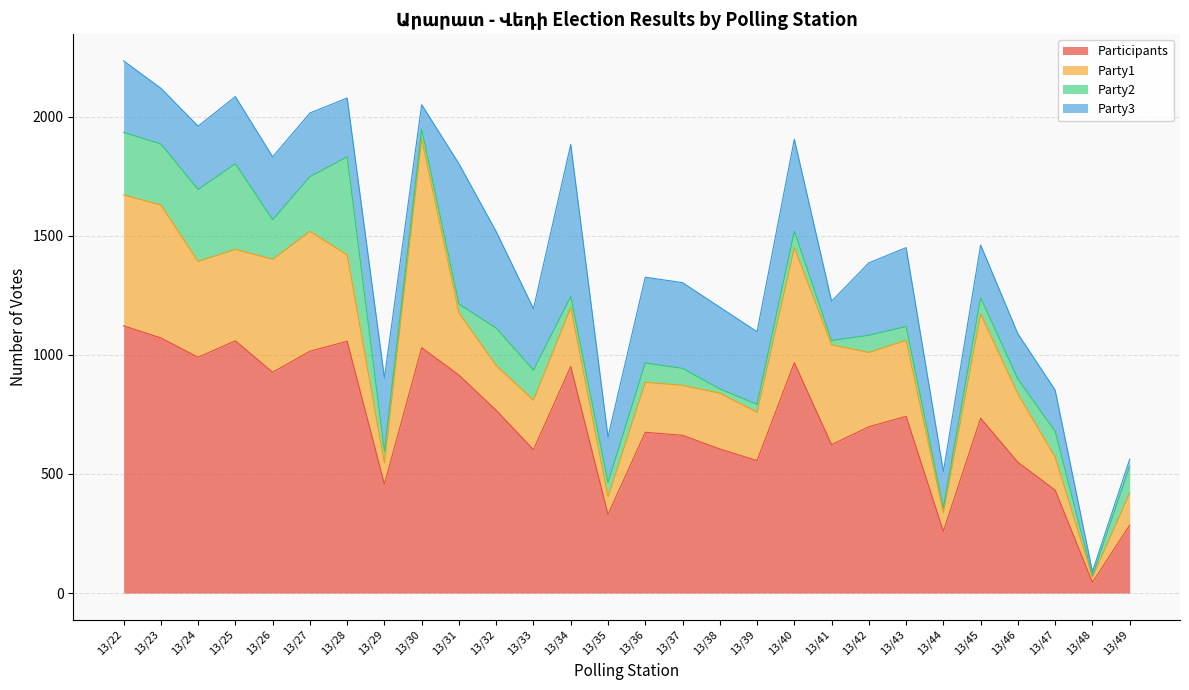

Which series ends up on top after the final intersection of Party2 and Party1?

Party1